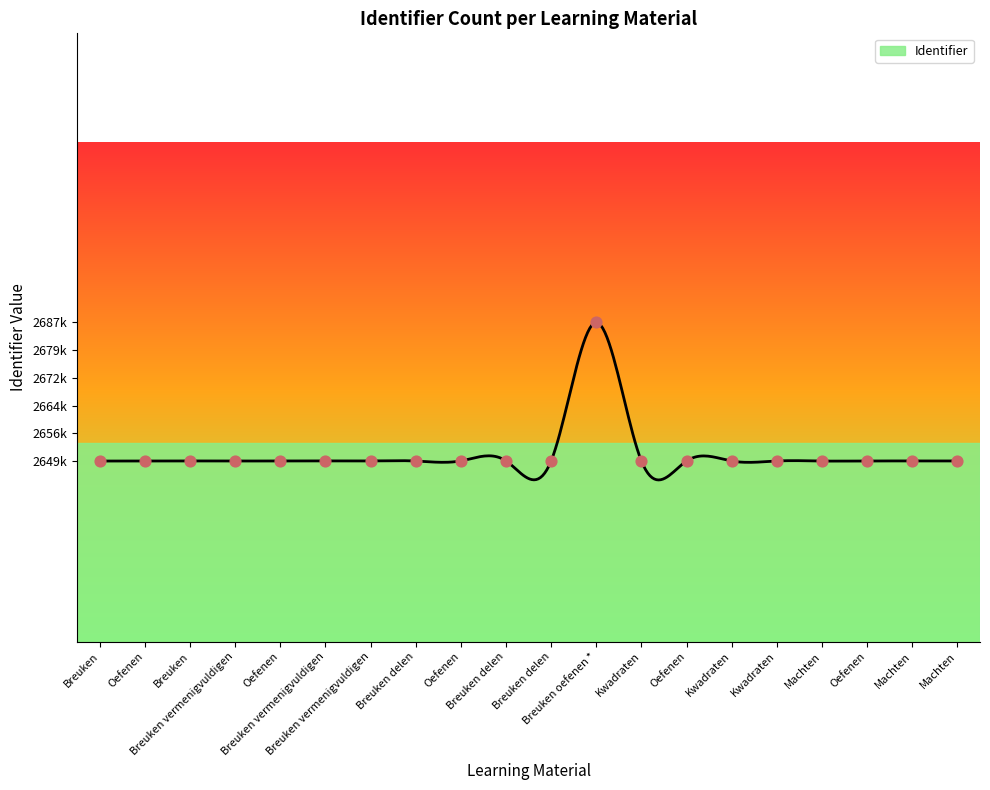

Which has a higher value, Breuken vermenigvuldigen or Machten?

Machten